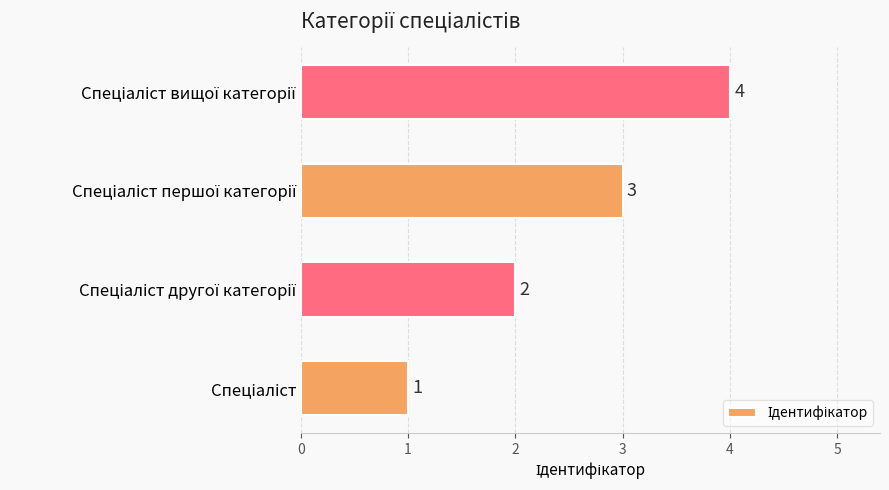

What is the difference between the maximum and minimum values?

3